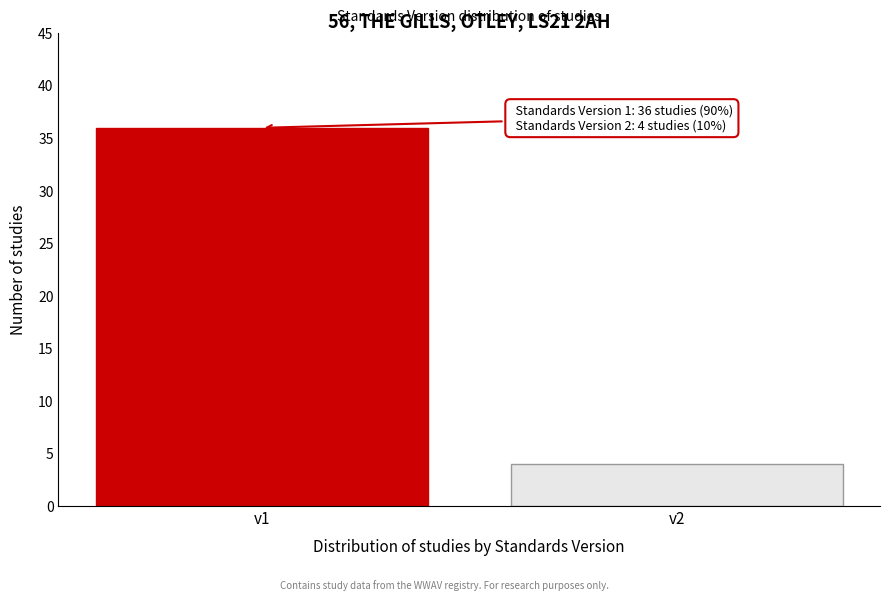

Reading left to right, list all the values displayed in this chart.

v1=36	v2=4